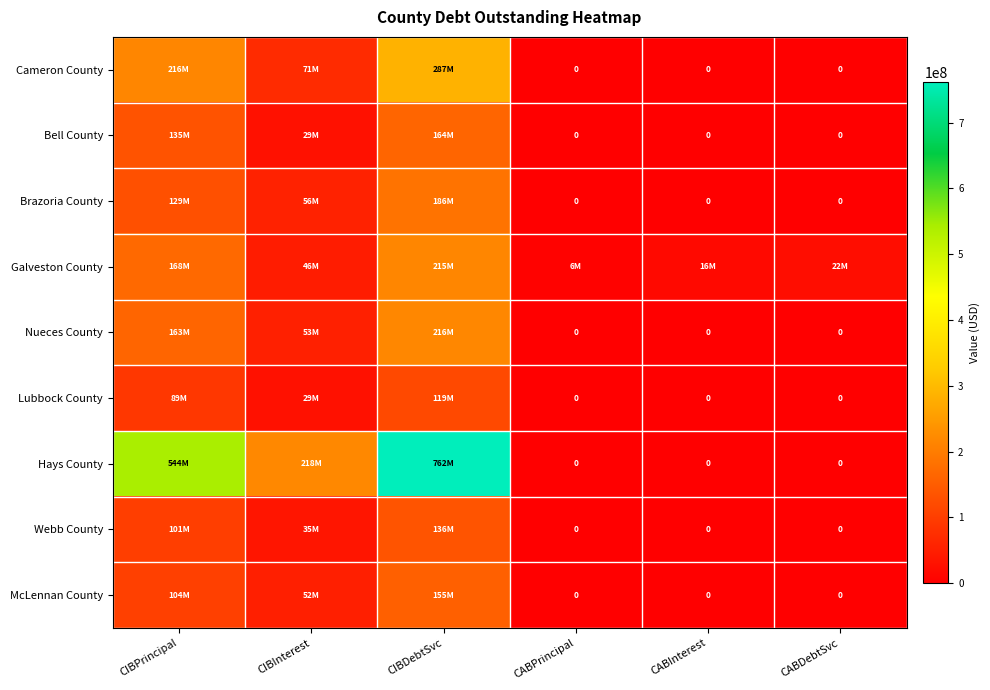

The Hays County series shows 0.0 at CABDebtSvc. True or false?

True